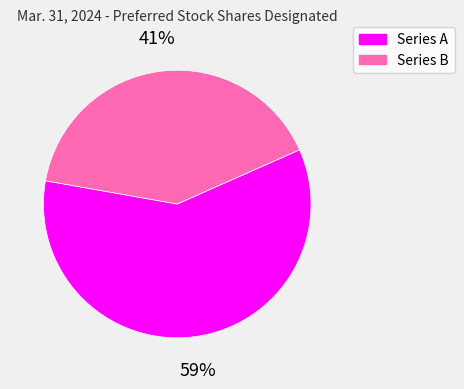

Is there any slice that represents more than half of the pie?

Yes